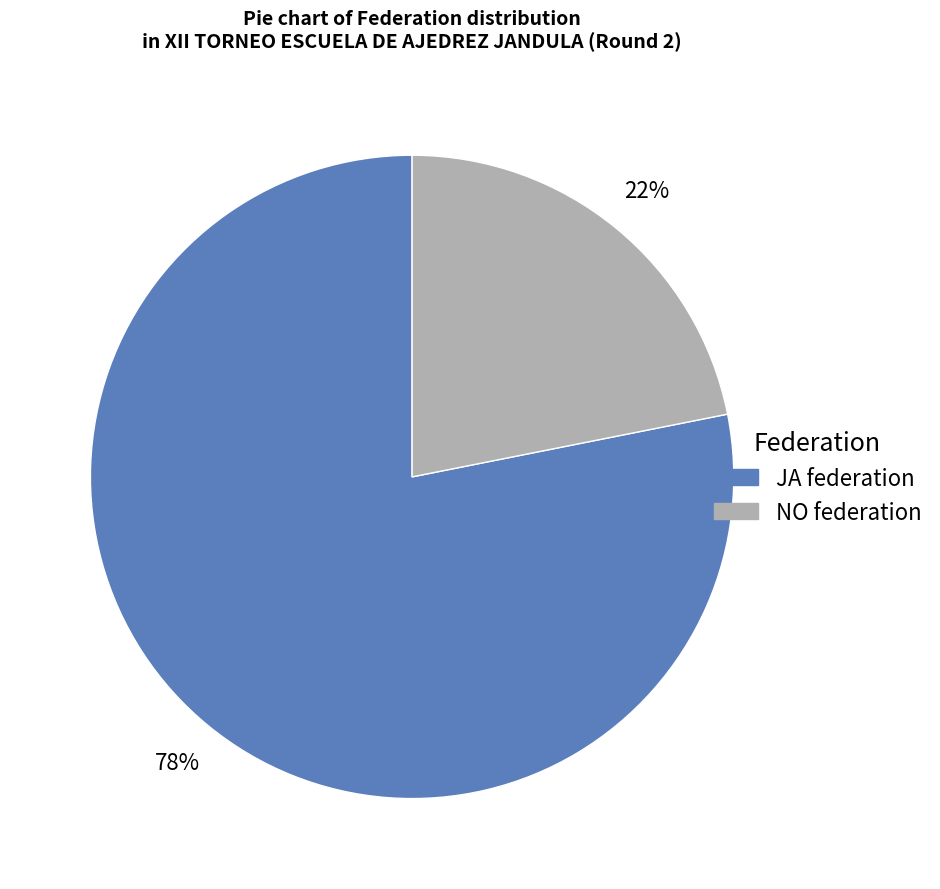

How many segments does this pie chart have?

2